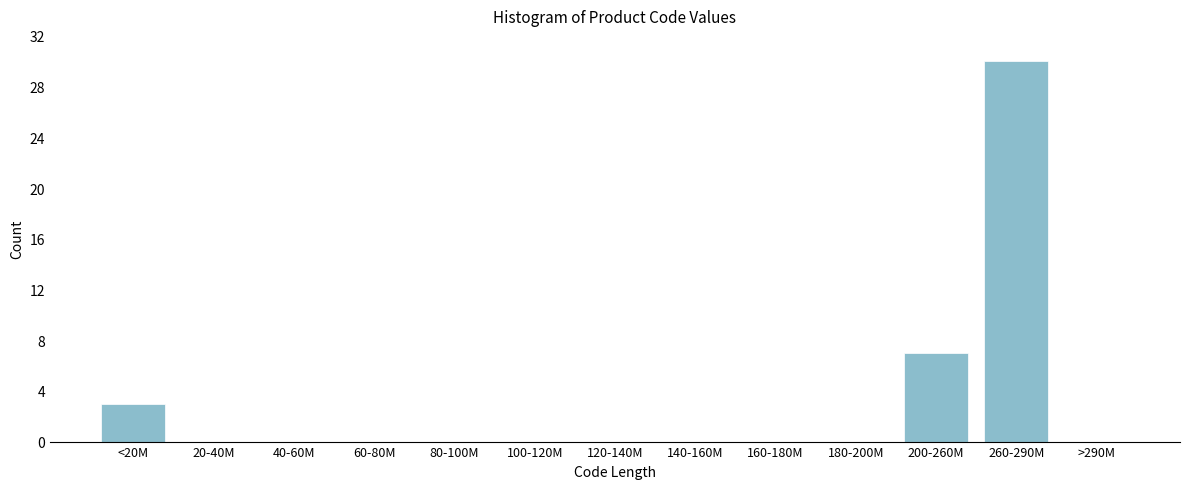

Reading left to right, list all the values displayed in this chart.

<20M=3	20-40M=0	40-60M=0	60-80M=0	80-100M=0	100-120M=0	120-140M=0	140-160M=0	160-180M=0	180-200M=0	200-260M=7	260-290M=30	>290M=0